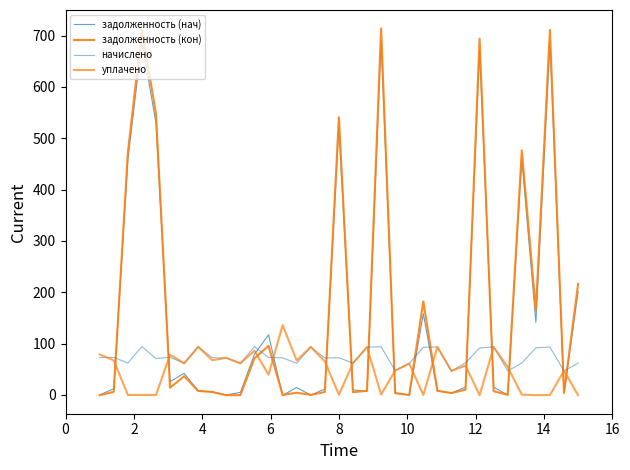

List the series in order of their peak value, lowest first.

начислено, уплачено, задолженность (нач), задолженность (кон)